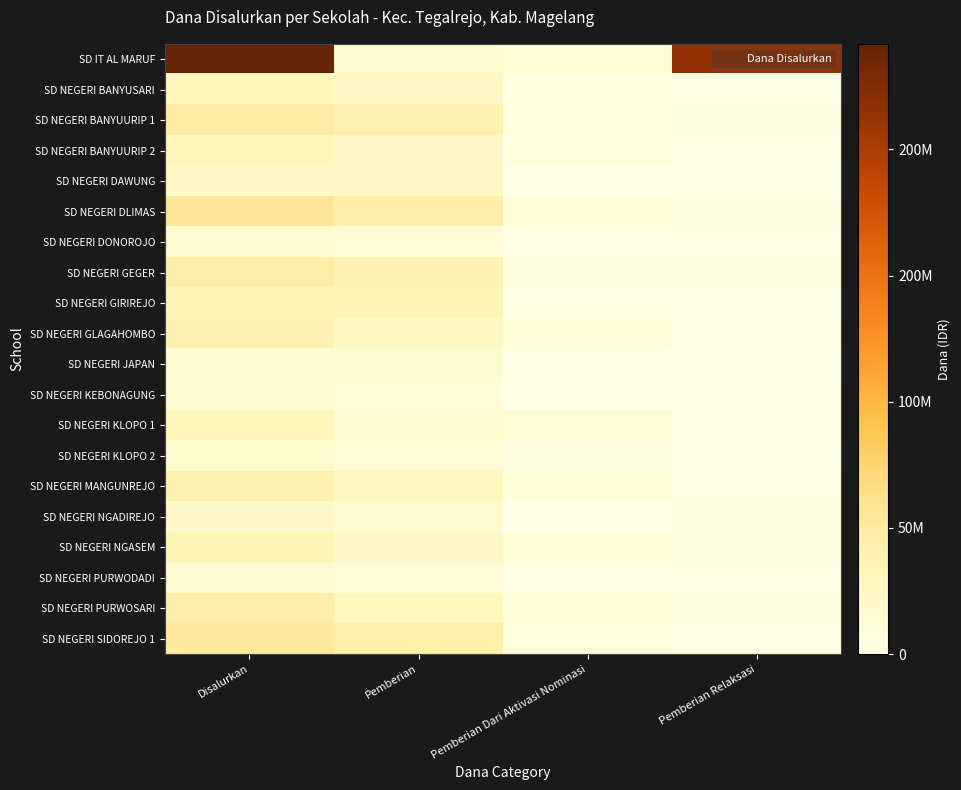

Between Pemberian Dari Aktivasi Nominasi and Pemberian, which is larger?

Pemberian